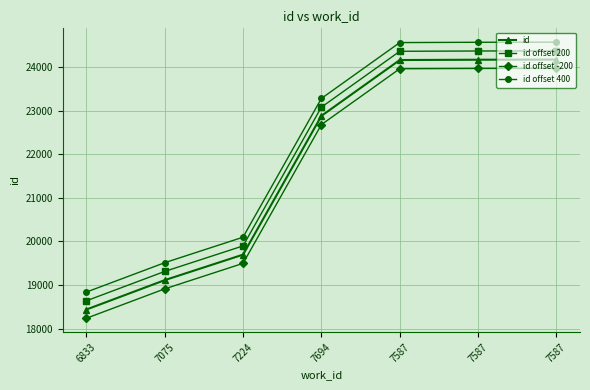

What is the difference between the maximum and second lowest values in the id offset 200 series?

5057